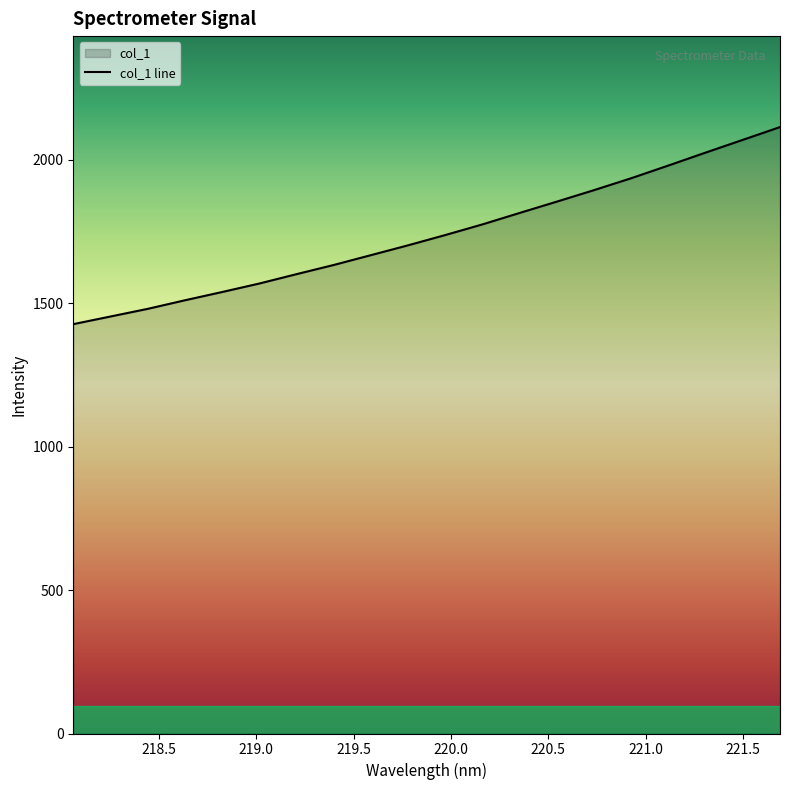

How many lines are shown in the chart?

1